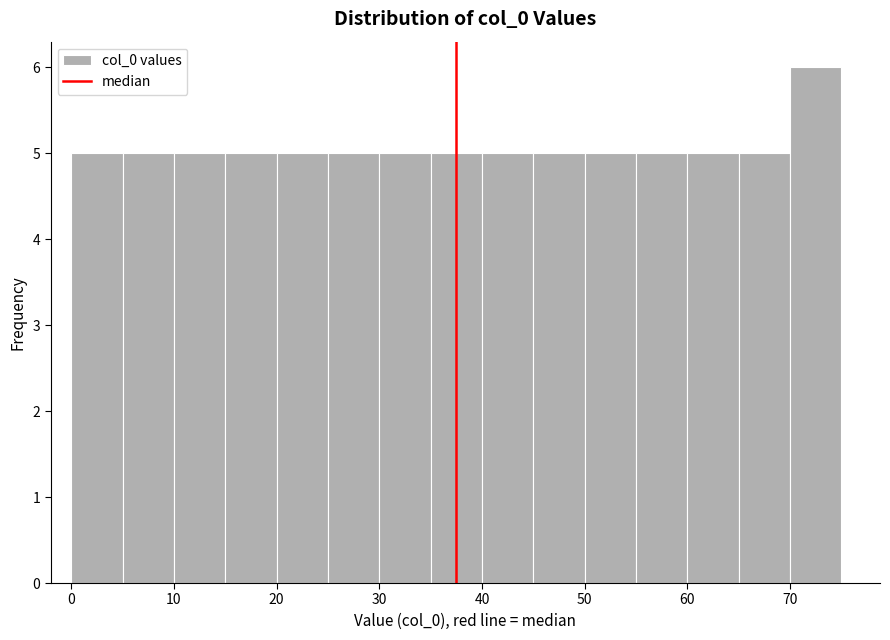

Reading left to right, transcribe this chart: for each bar, give the range it covers on the x-axis and its height. The values are not printed on the chart, so give them approximately, as read against the axis.

0 to 5: 5
5 to 10: 5
10 to 15: 5
15 to 20: 5
20 to 25: 5
25 to 30: 5
30 to 35: 5
35 to 40: 5
40 to 45: 5
45 to 50: 5
50 to 55: 5
55 to 60: 5
60 to 65: 5
65 to 70: 5
70 to 75: 6